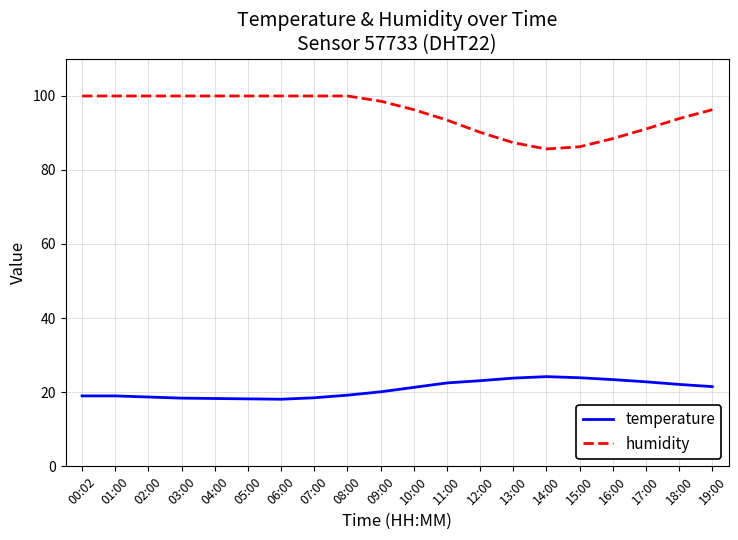

What is the maximum value for temperature?

24.2